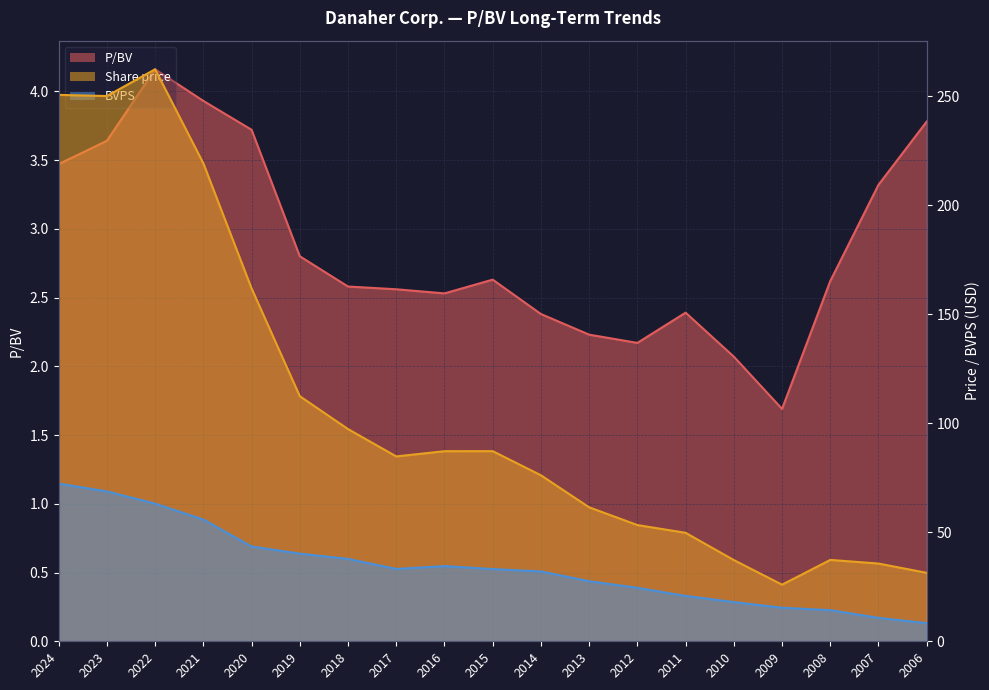

What is the maximum value shown in the chart?

262.4